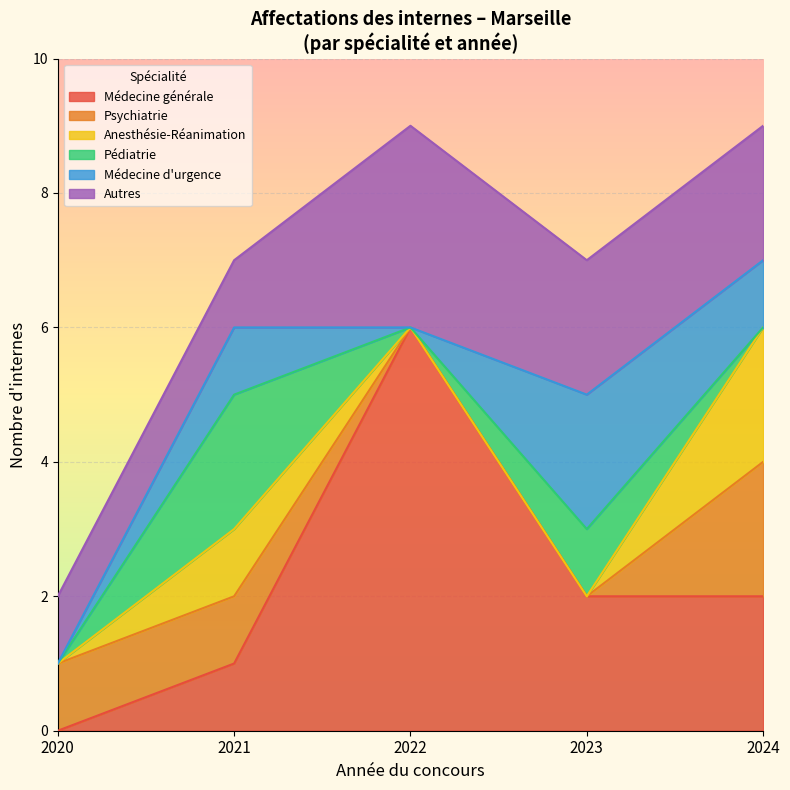

True or false: Anesthésie-Réanimation and Psychiatrie cross at least once.

False